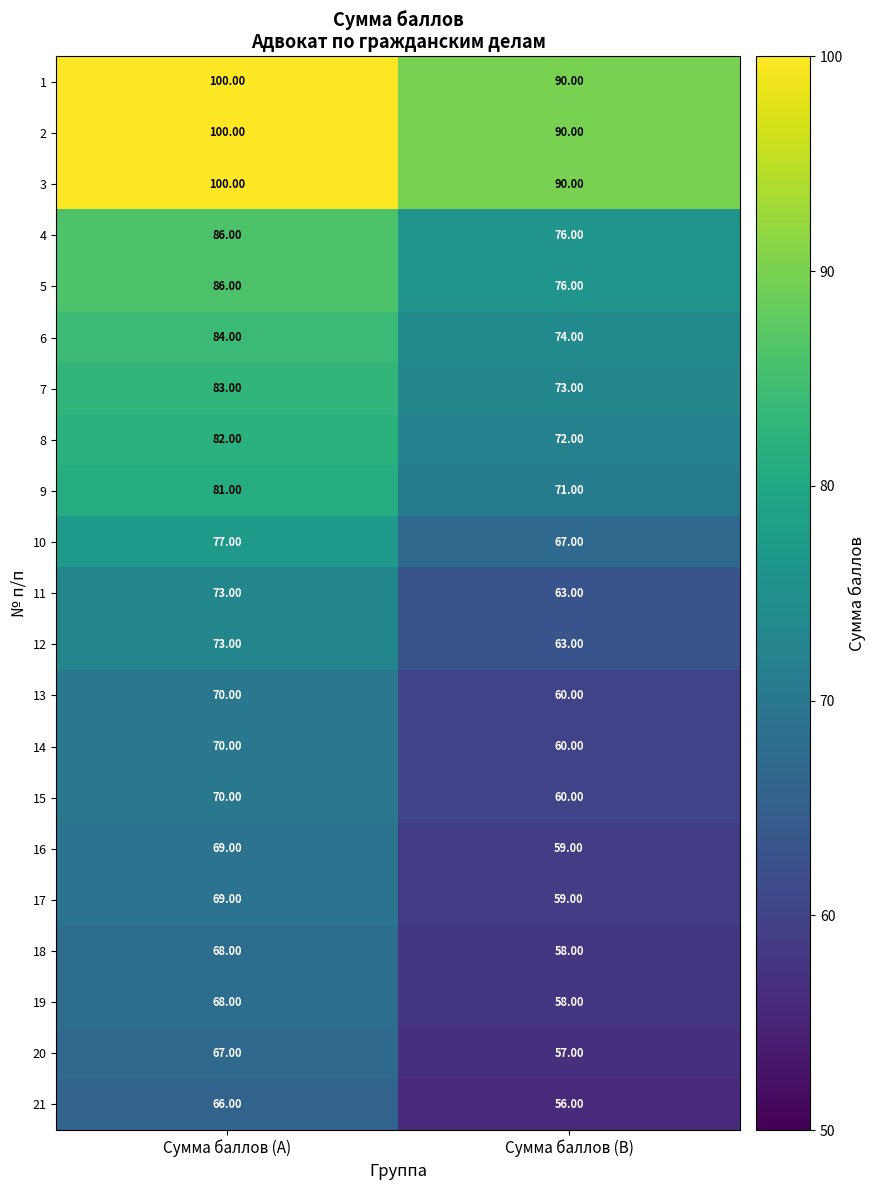

What is the spread (max minus min) of values at Сумма баллов (B)?

34